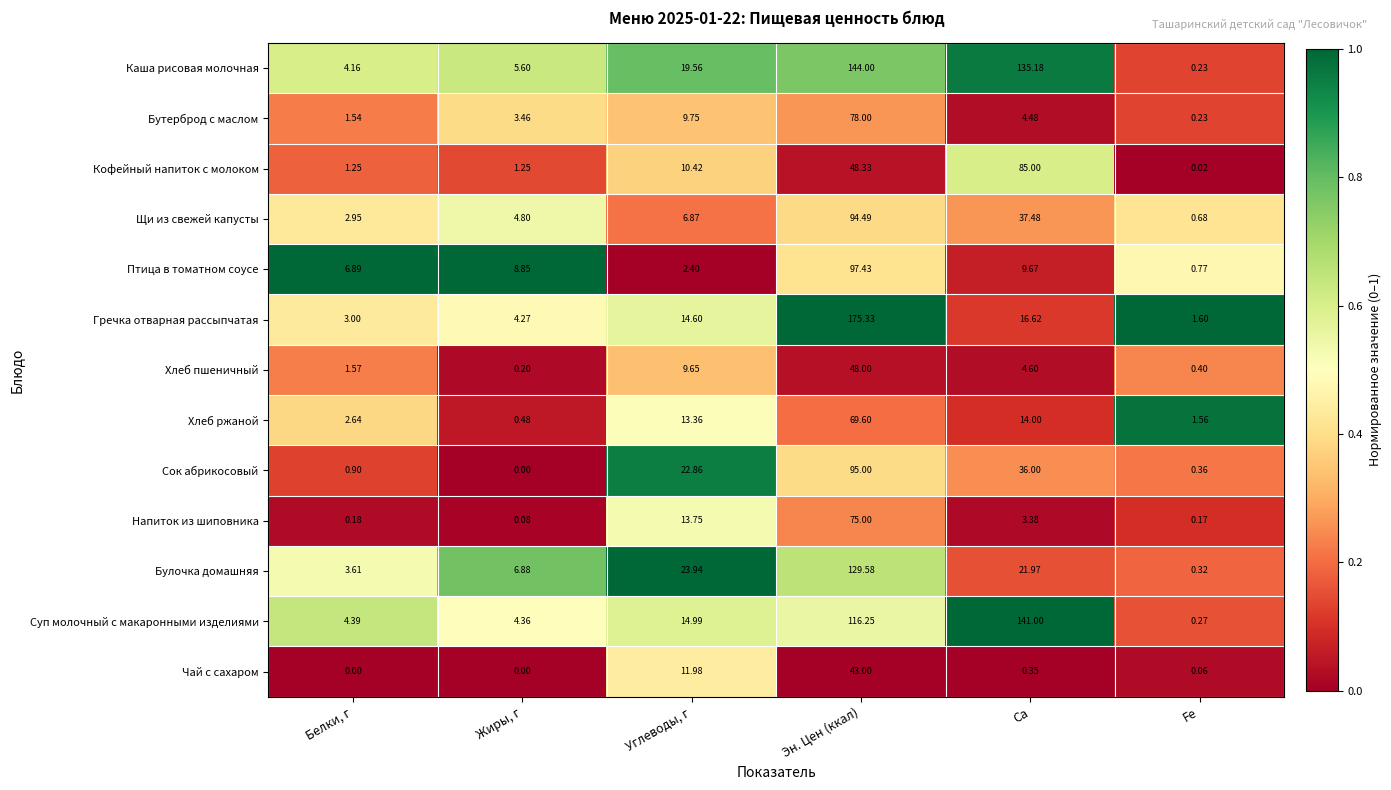

At which category is the sum across all series the highest?

Эн. Цен (ккал)